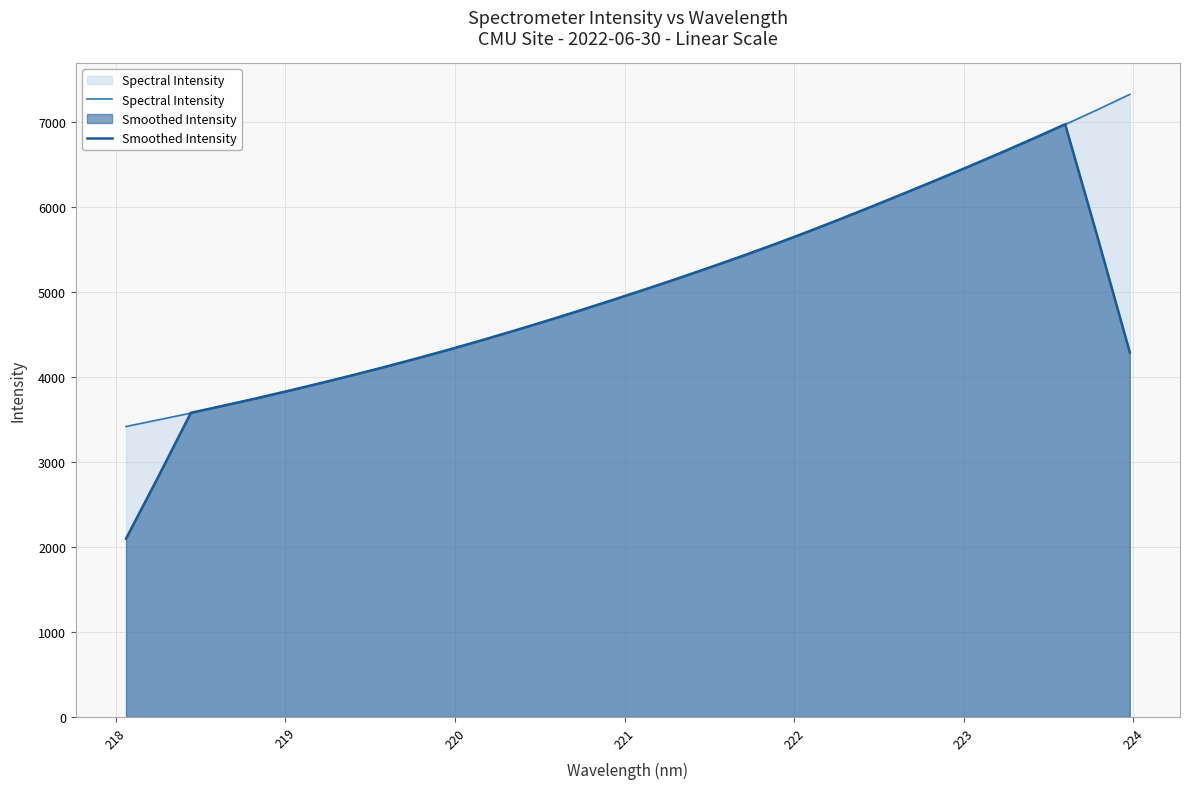

What is the minimum value shown in the chart?

2099.1